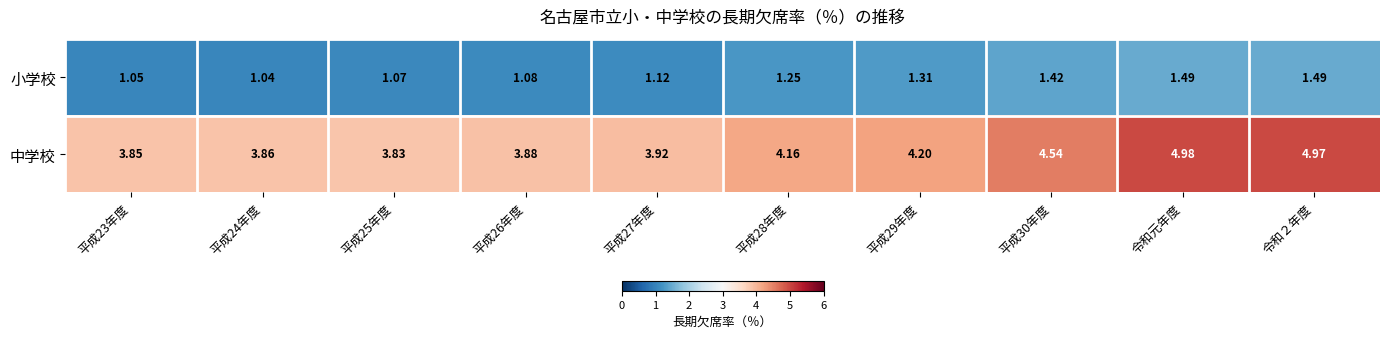

What is the difference between the highest and lowest values at 令和２年度?

3.5